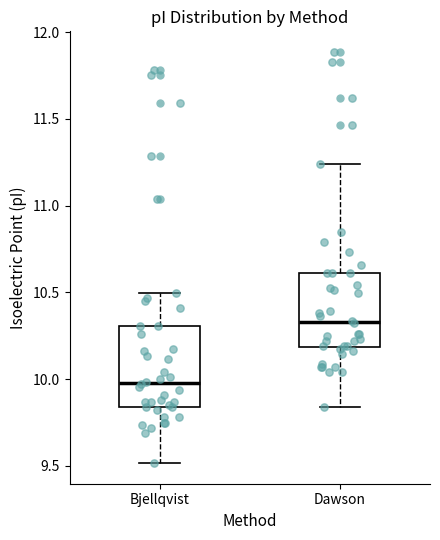

Reading left to right, transcribe this box plot: for each box, give where its median line is, the range the box spans, and where its two whiskers end, as read against the y-axis. The values are not printed on the chart, so give them approximately, as read against the axis.

Bjellqvist: median 10.00, box 9.85 to 10.30, whiskers 9.50 to 10.50
Dawson: median 10.35, box 10.20 to 10.60, whiskers 9.85 to 11.25